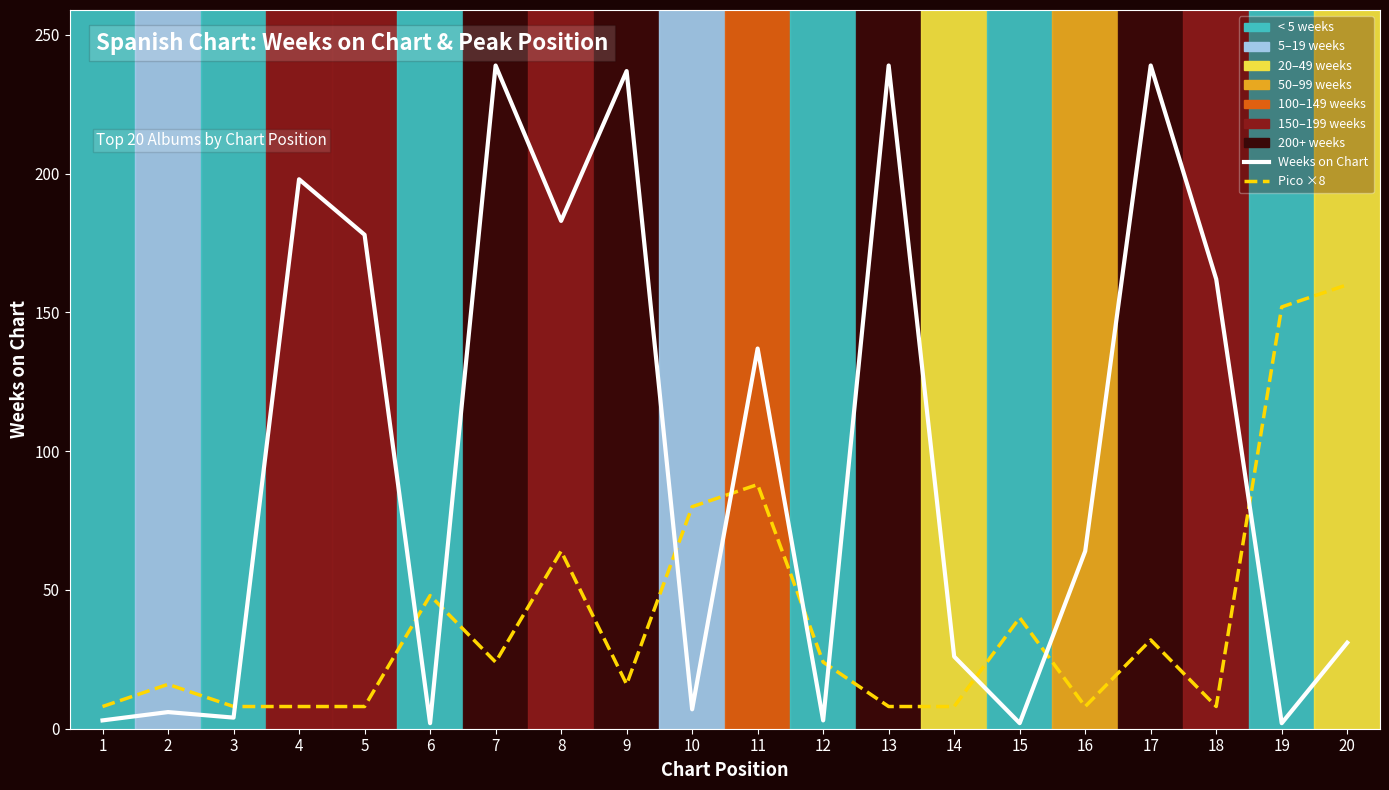

At how many categories does at least one series exceed 121?

11